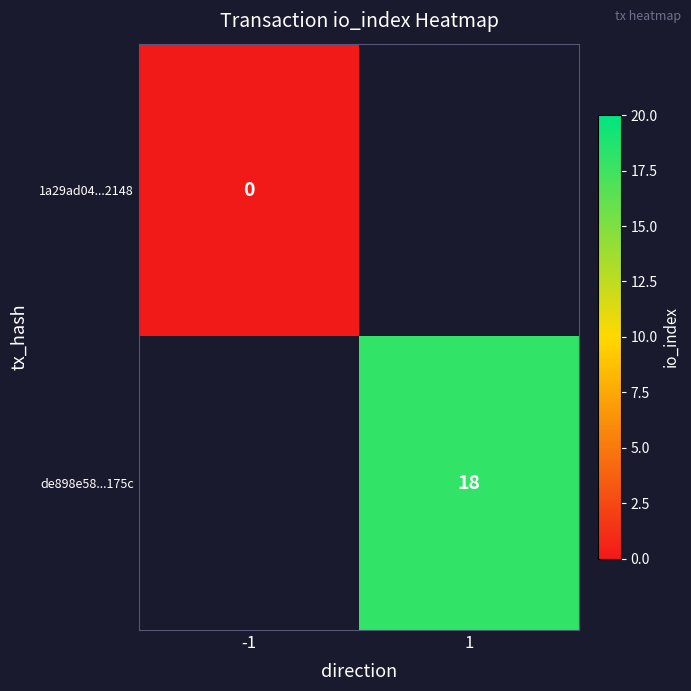

Which category has the lowest value across all series?

-1